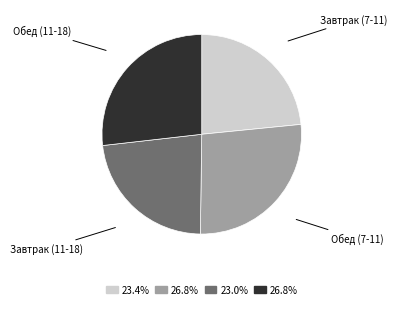

How many segments does this pie chart have?

4